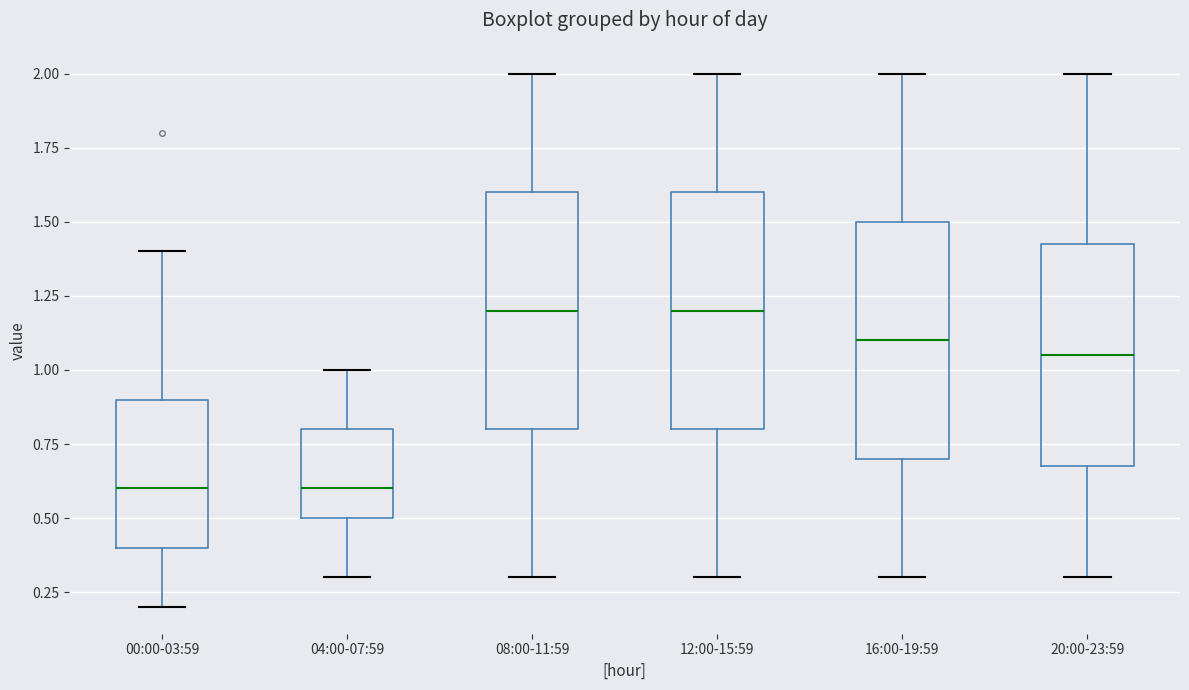

Reading left to right, transcribe this box plot: for each box, give where its median line is, the range the box spans, and where its two whiskers end, as read against the y-axis. The values are not printed on the chart, so give them approximately, as read against the axis.

00:00-03:59: median 0.60, box 0.40 to 0.90, whiskers 0.20 to 1.40
04:00-07:59: median 0.60, box 0.50 to 0.80, whiskers 0.30 to 1.00
08:00-11:59: median 1.20, box 0.80 to 1.60, whiskers 0.30 to 2.00
12:00-15:59: median 1.20, box 0.80 to 1.60, whiskers 0.30 to 2.00
16:00-19:59: median 1.10, box 0.70 to 1.50, whiskers 0.30 to 2.00
20:00-23:59: median 1.05, box 0.70 to 1.45, whiskers 0.30 to 2.00